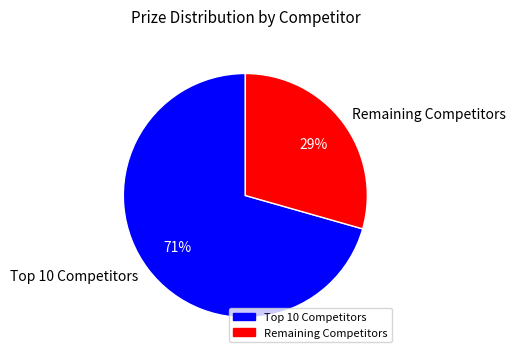

To the nearest percent, what is the average slice percentage?

50%